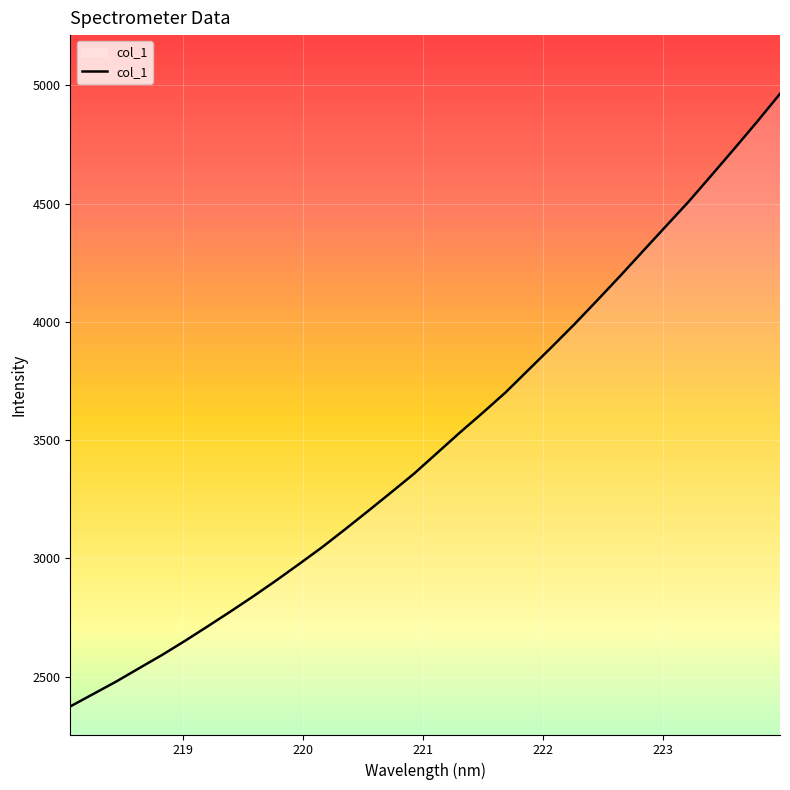

What is the difference between the maximum and minimum values?

2589.9